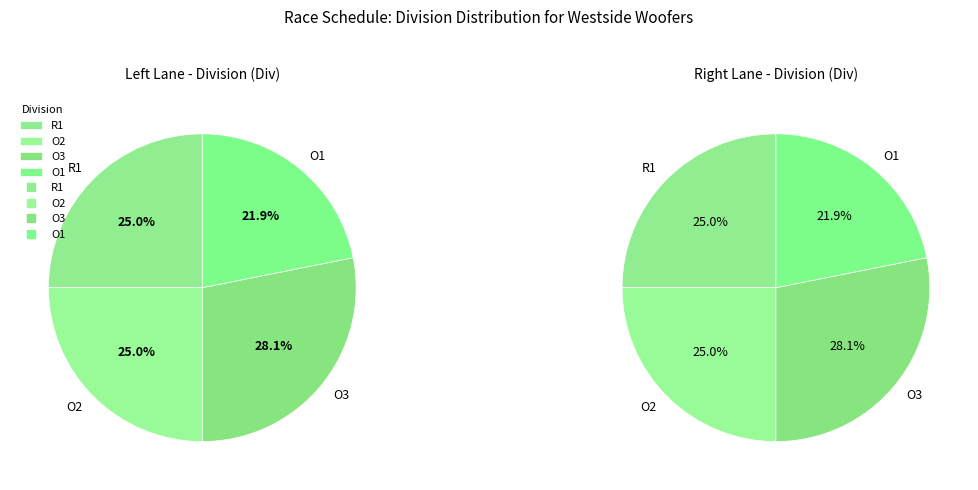

How many segments does this pie chart have?

4